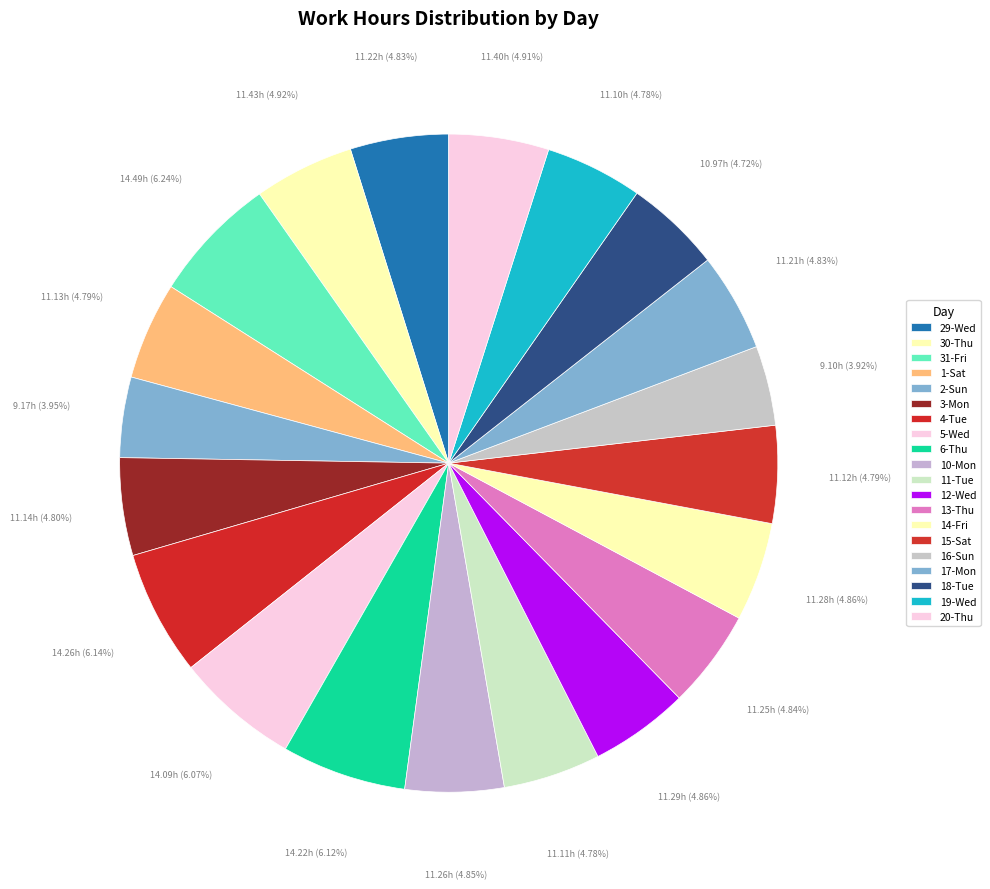

What percentage do 17-Mon and 31-Fri together represent?

11.1%